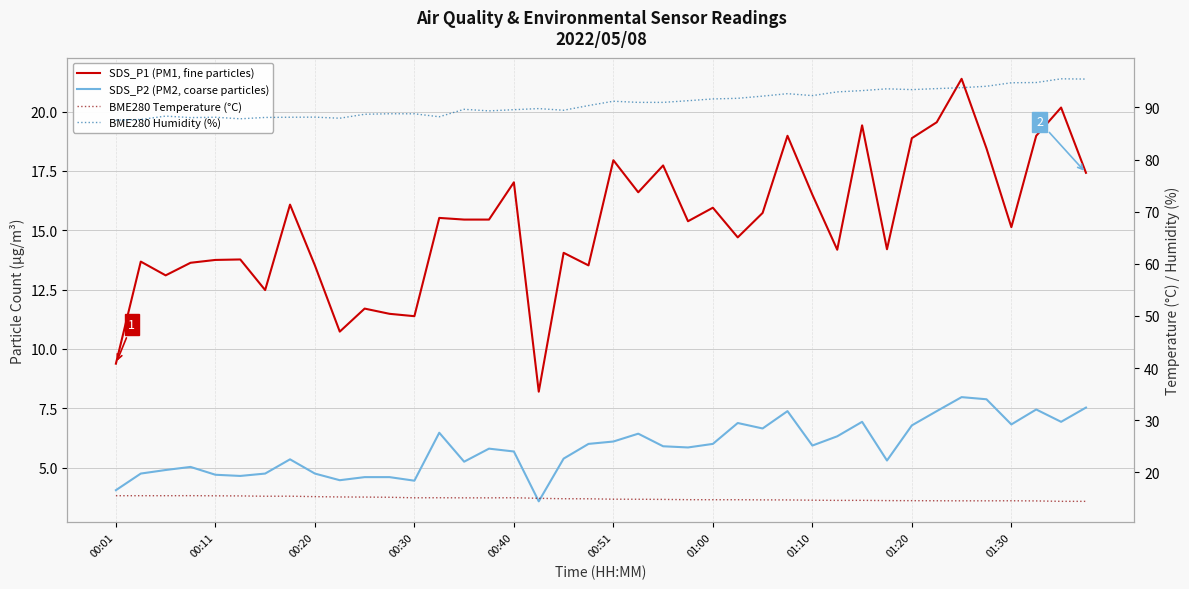

What value does the SDS_P1 (PM1, fine particles) series have at 39?

17.4